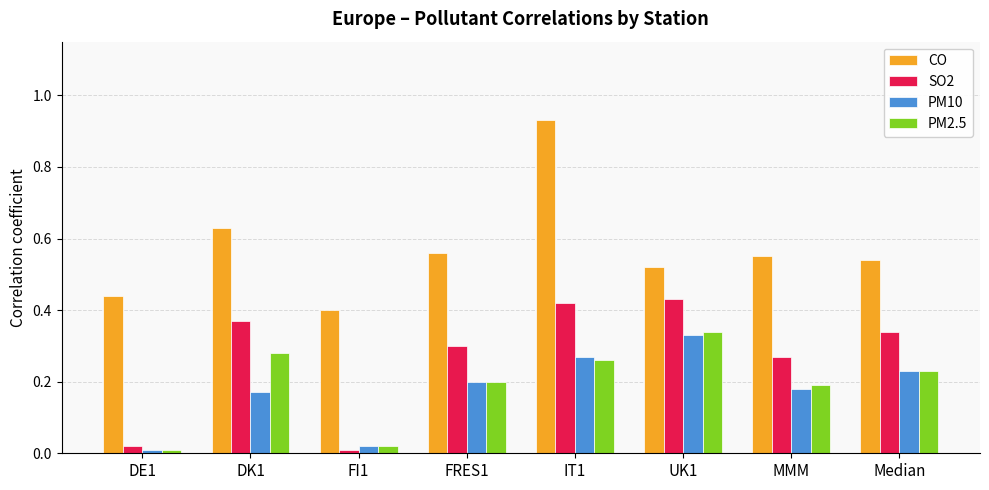

Is it true that PM2.5 equals 0.3 at DK1?

True